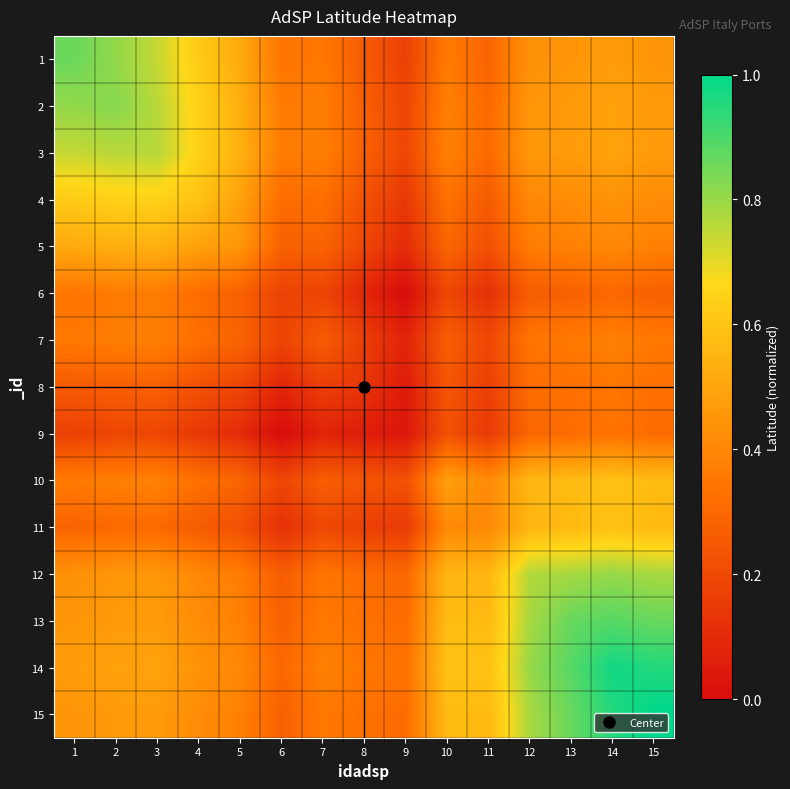

What is the total value across all series at 14?

8.4